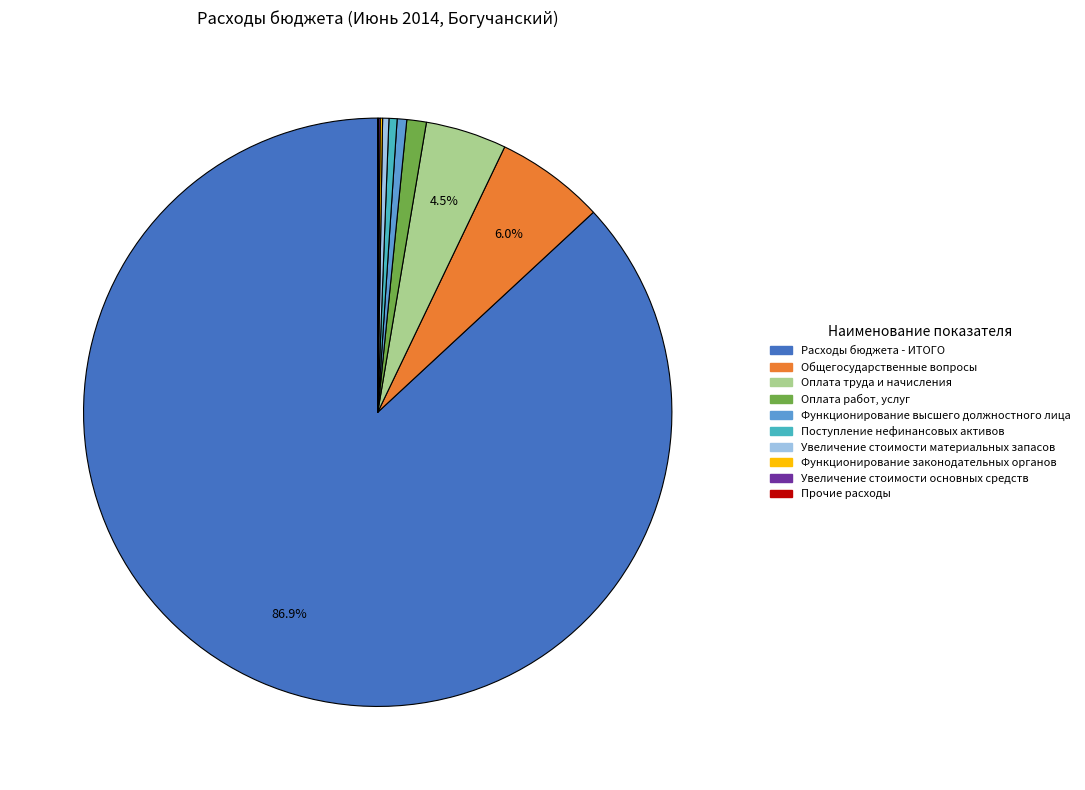

Is there a majority slice in this chart?

Yes